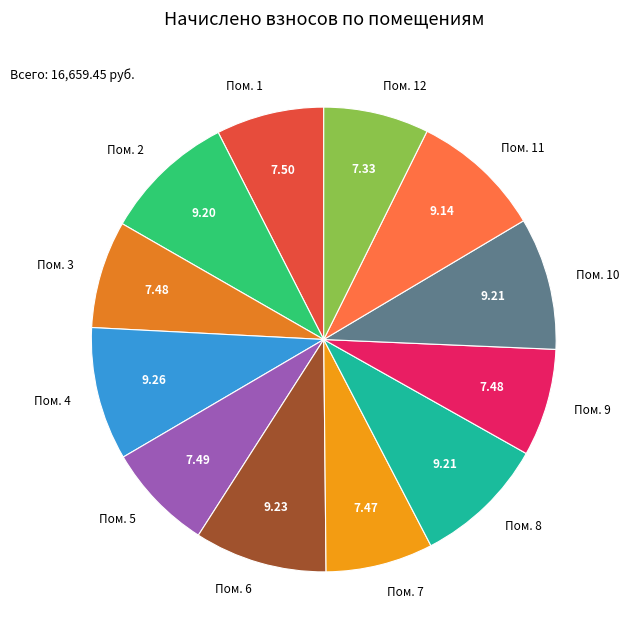

Count the number of slices in the pie.

12